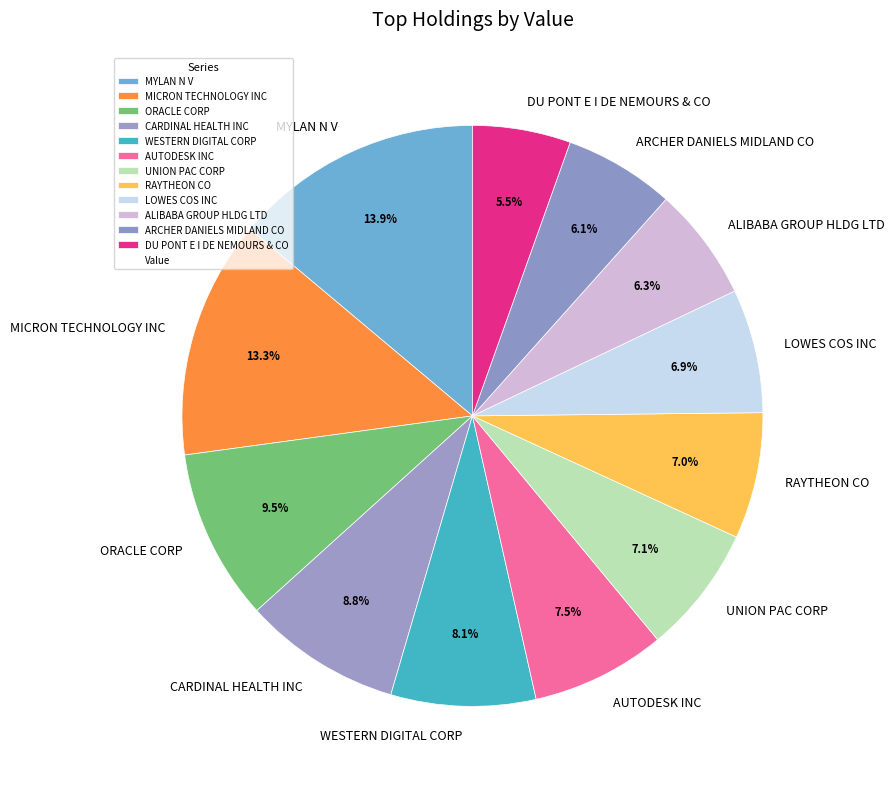

To the nearest percent, what is the combined percentage of ORACLE CORP and LOWES COS INC?

16%